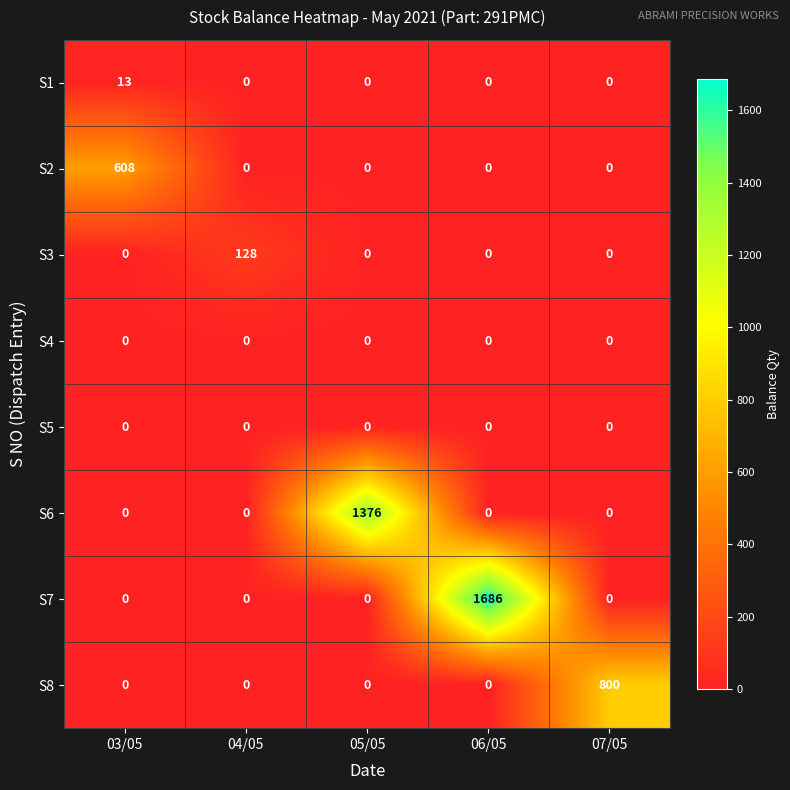

At which category is the sum across all series the highest?

06/05